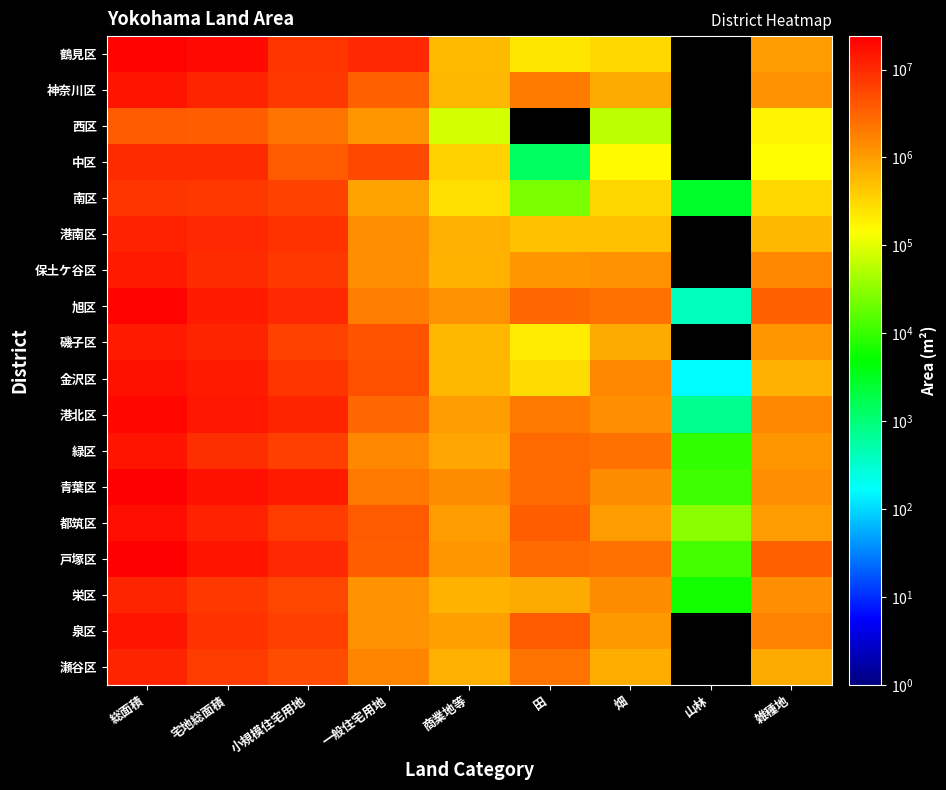

How many data points does each series have?

9